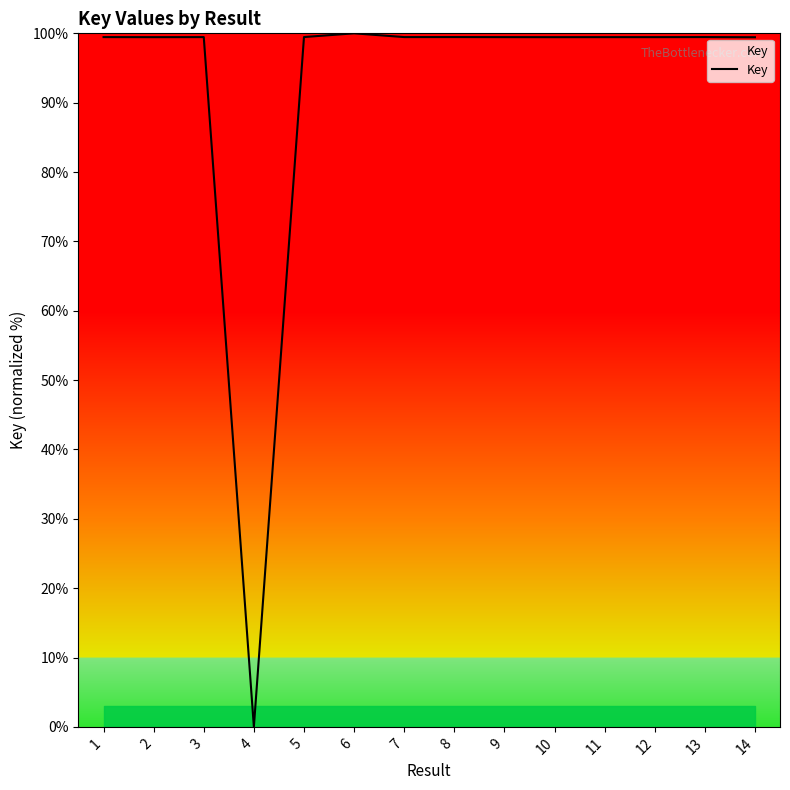

What is the difference between the maximum and minimum values?

100.0